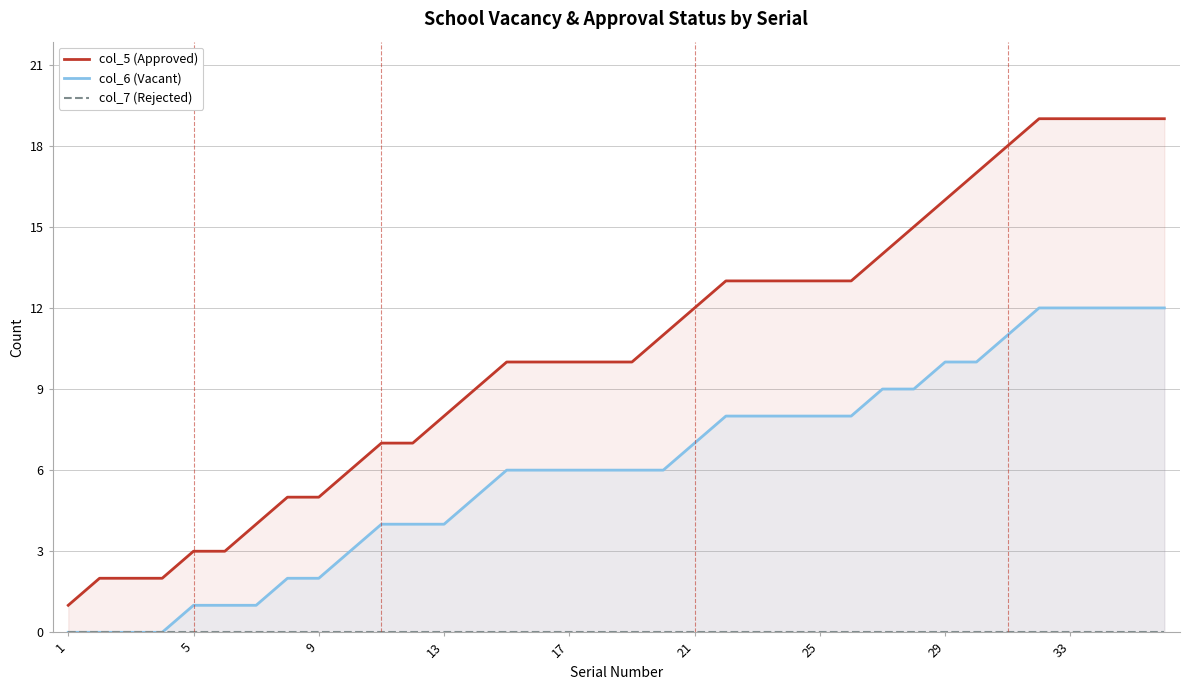

What is the difference between the second highest and second lowest values in the col_6 (Vacant) series?

12